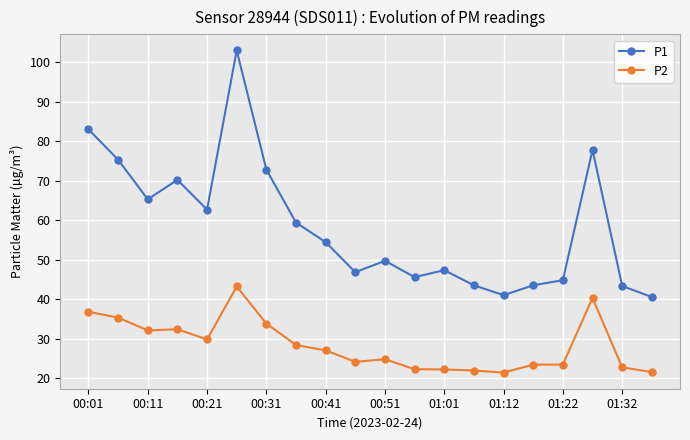

Rank the series by their average value, from highest to lowest.

P1, P2